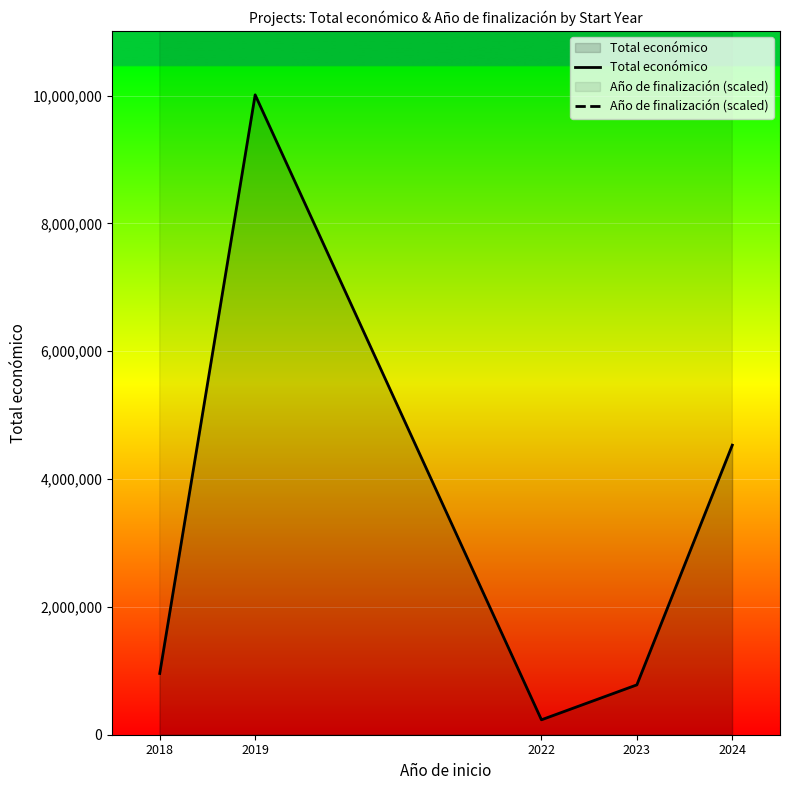

What is the maximum value for Total económico?

10012927